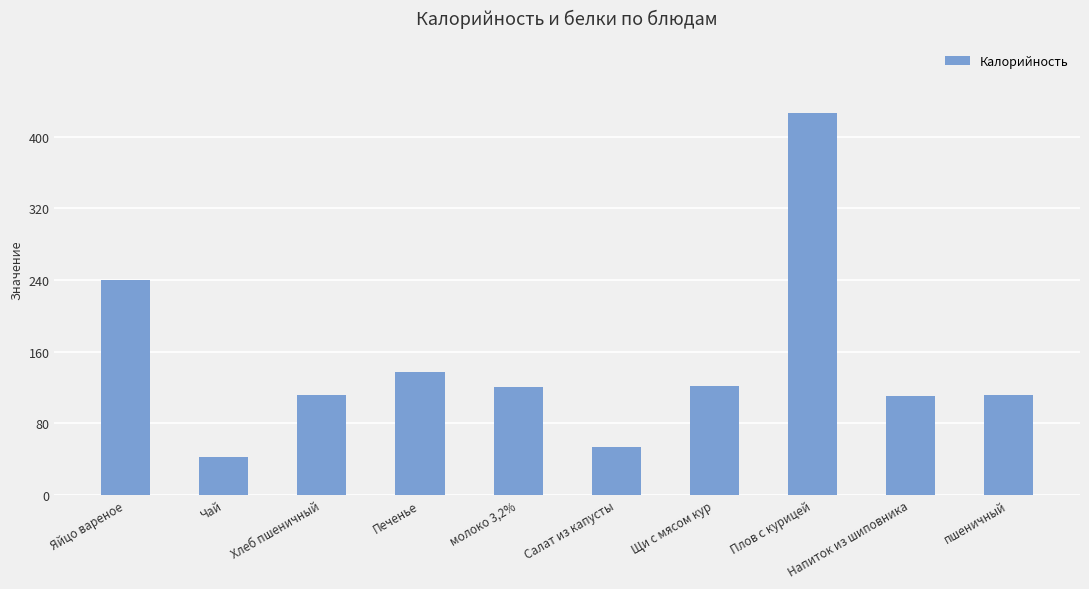

What is the difference between the second highest and minimum values?

198